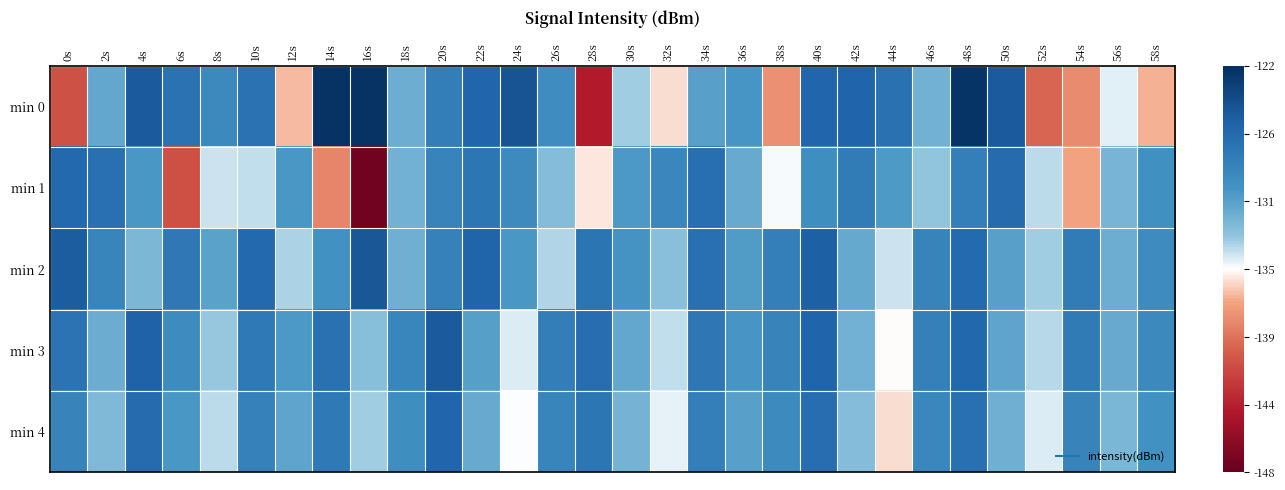

Between 22s and 20s, which is larger?

22s